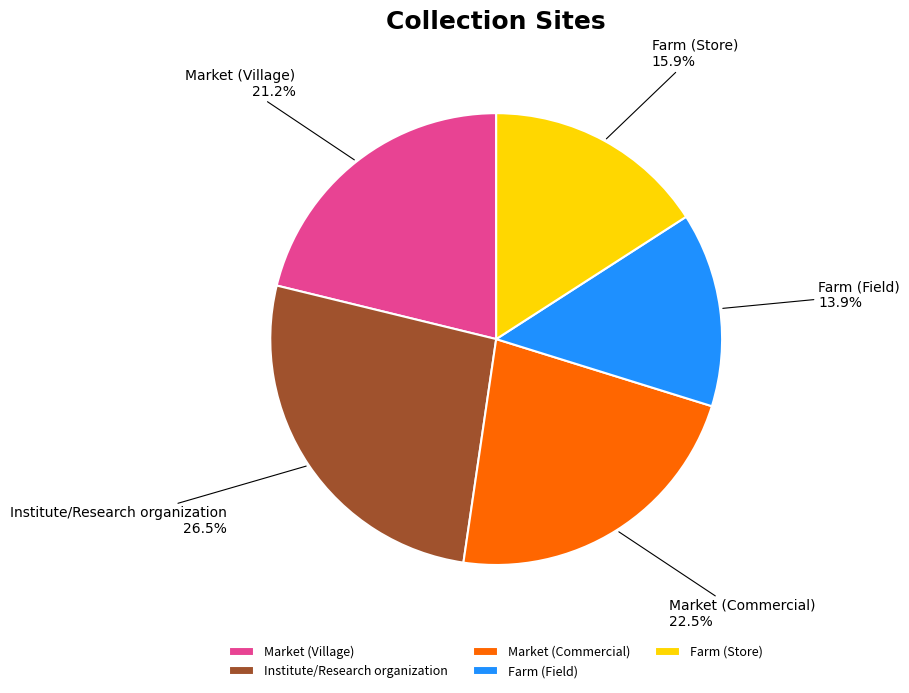

How many slices are in this pie chart?

5